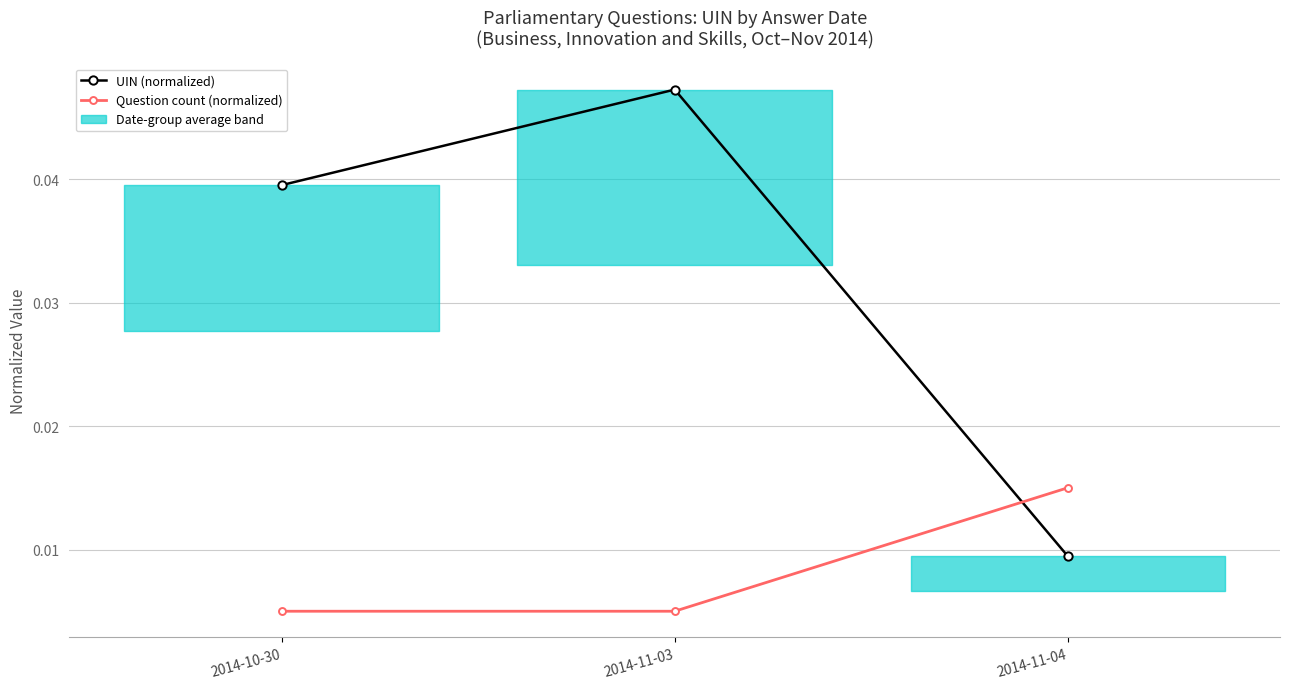

At how many categories does at least one series exceed 0?

3